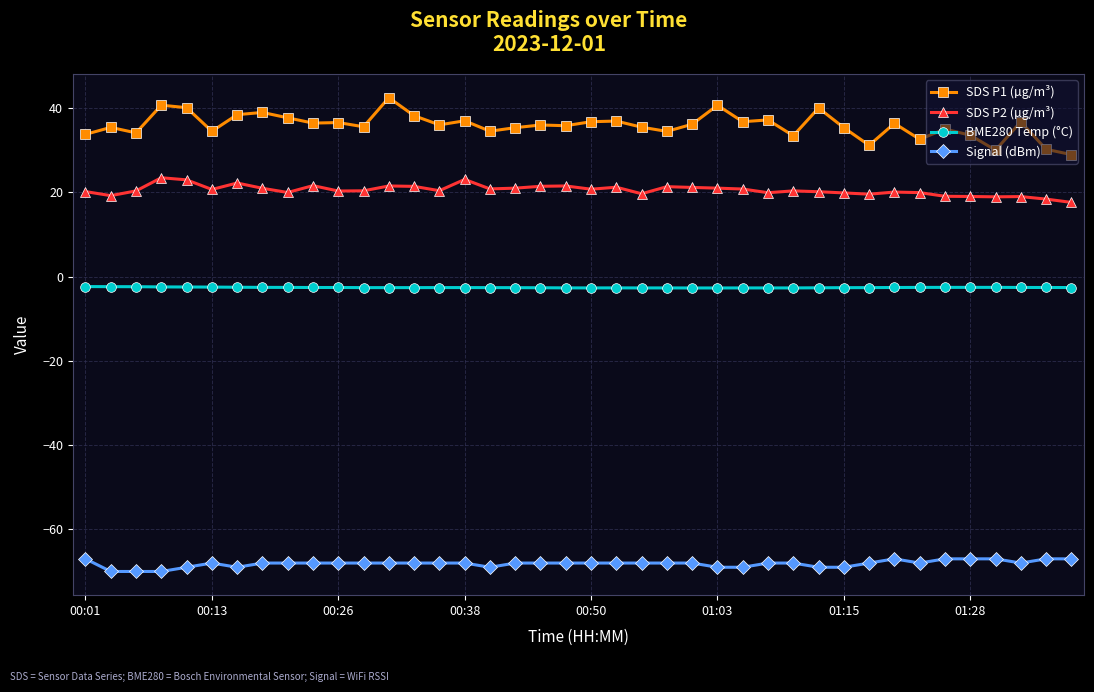

Which series has the largest total across all categories?

SDS P1 (µg/m³)